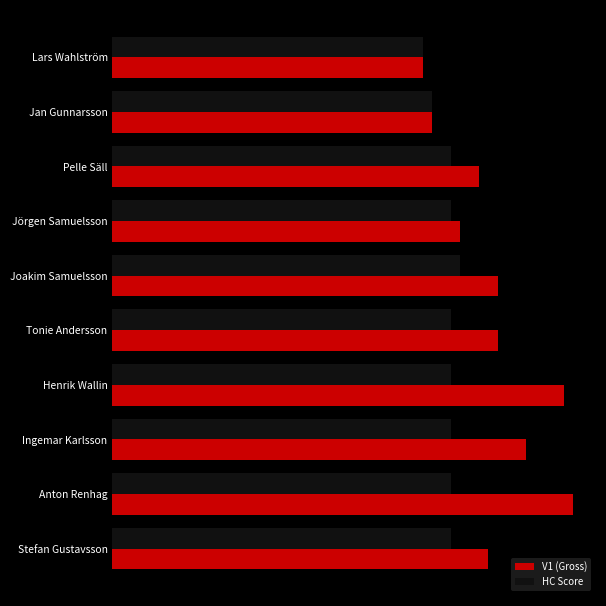

What are all the series names shown in the legend?

V1 (Gross), HC Score